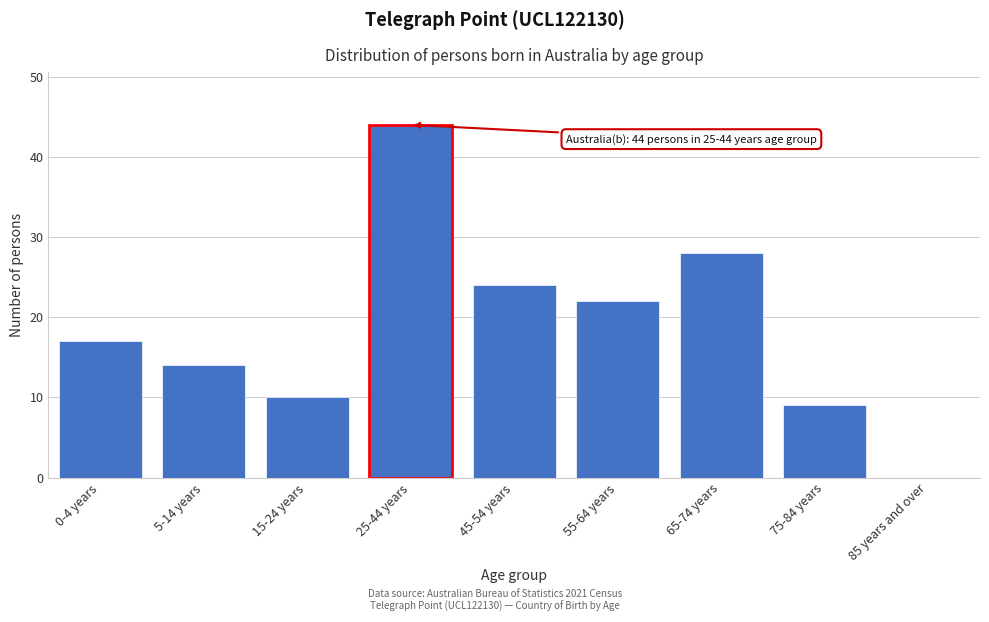

Reading left to right, what are all the values shown in this chart?

0-4 years=17	5-14 years=14	15-24 years=10	25-44 years=44	45-54 years=24	55-64 years=22	65-74 years=28	75-84 years=9	85 years and over=0